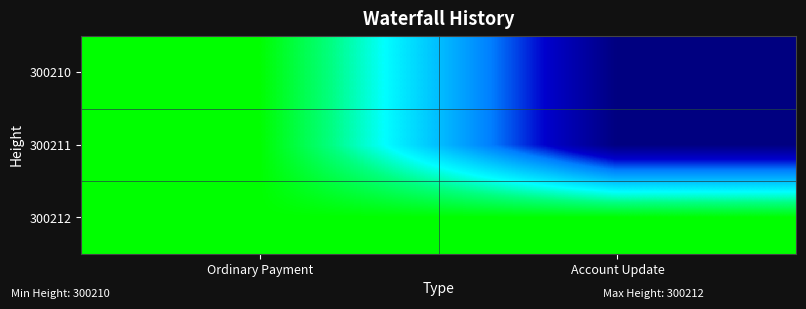

Between Ordinary Payment and Account Update, which is larger?

Ordinary Payment